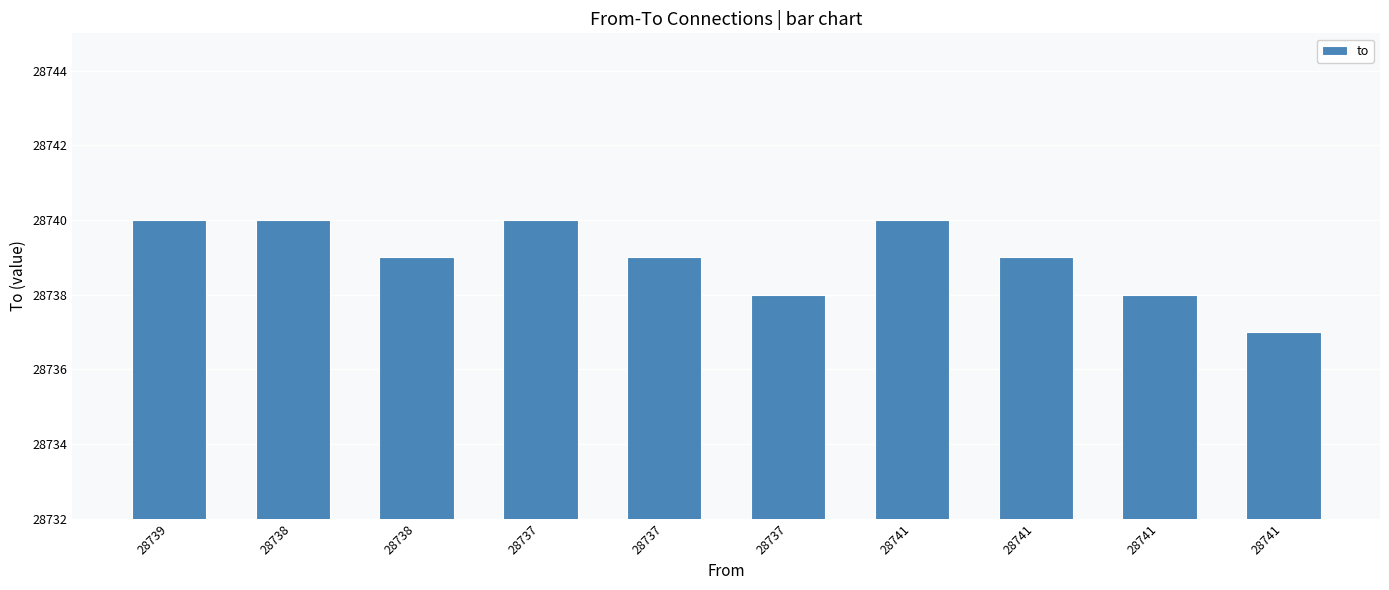

What is the maximum value shown in the chart?

28740